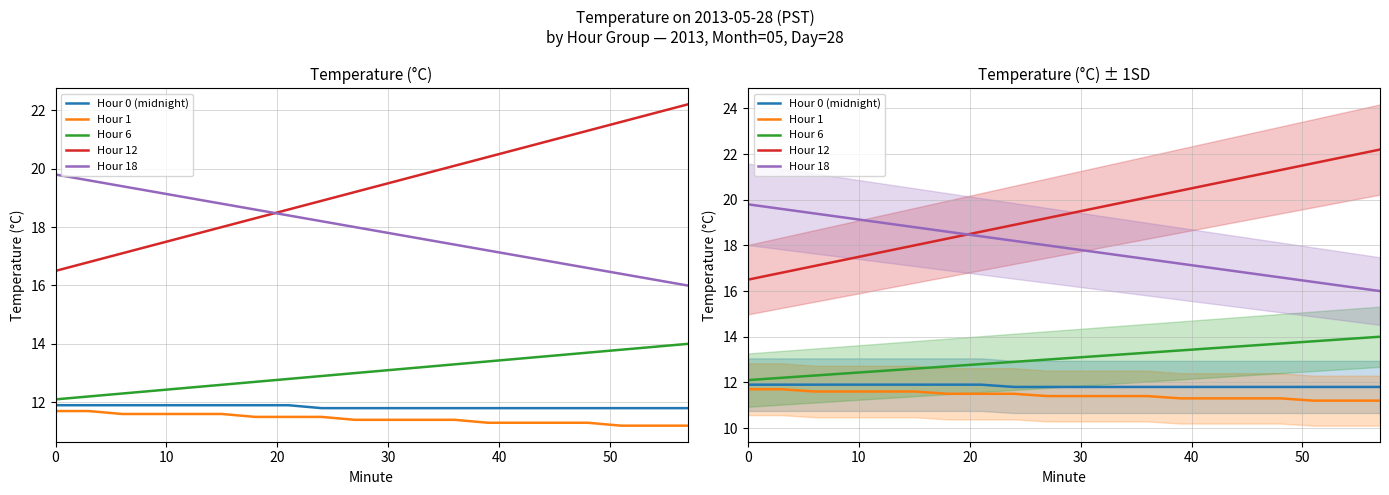

What is the average value of the Hour 18 series?

17.9